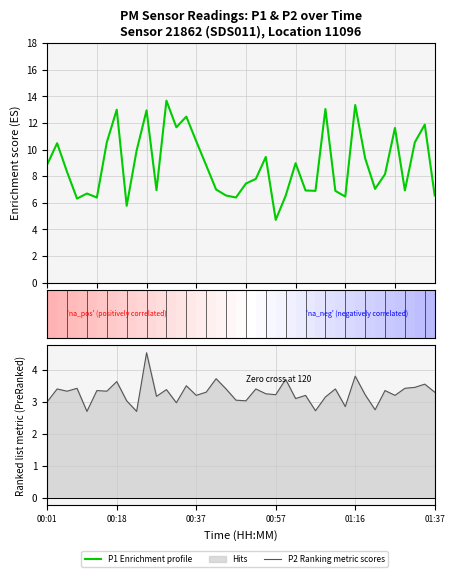

Which series has the widest spread of values?

P1 (Enrichment profile)